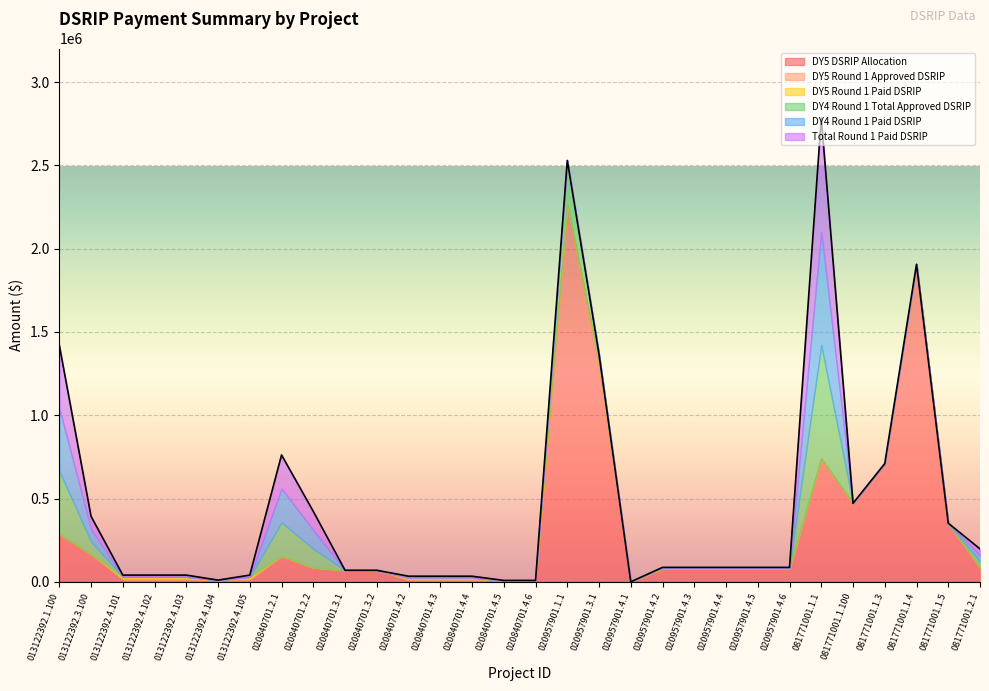

At which label does DY5 Round 1 Approved DSRIP reach its minimum?

013122392.1.100